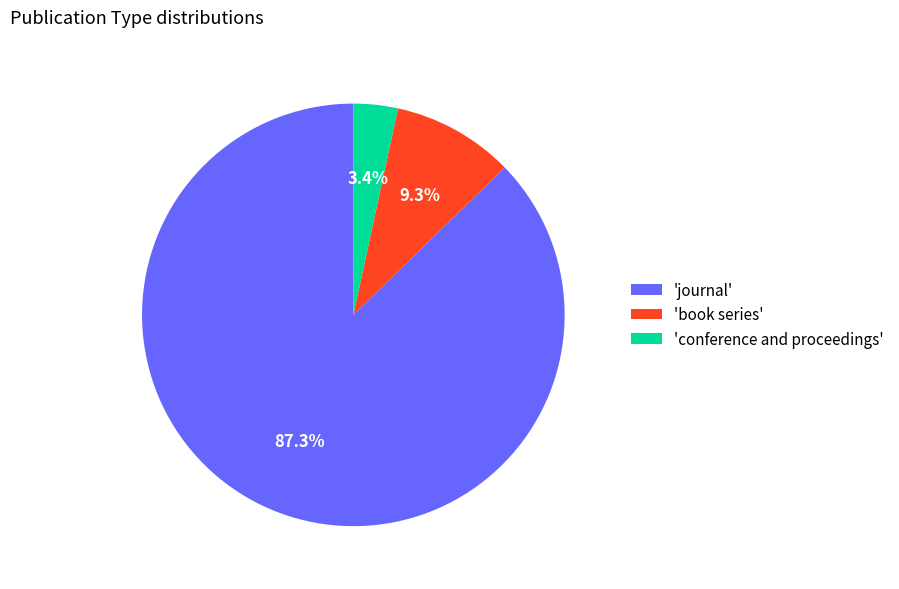

What is the largest slice in the pie chart?

'journal'